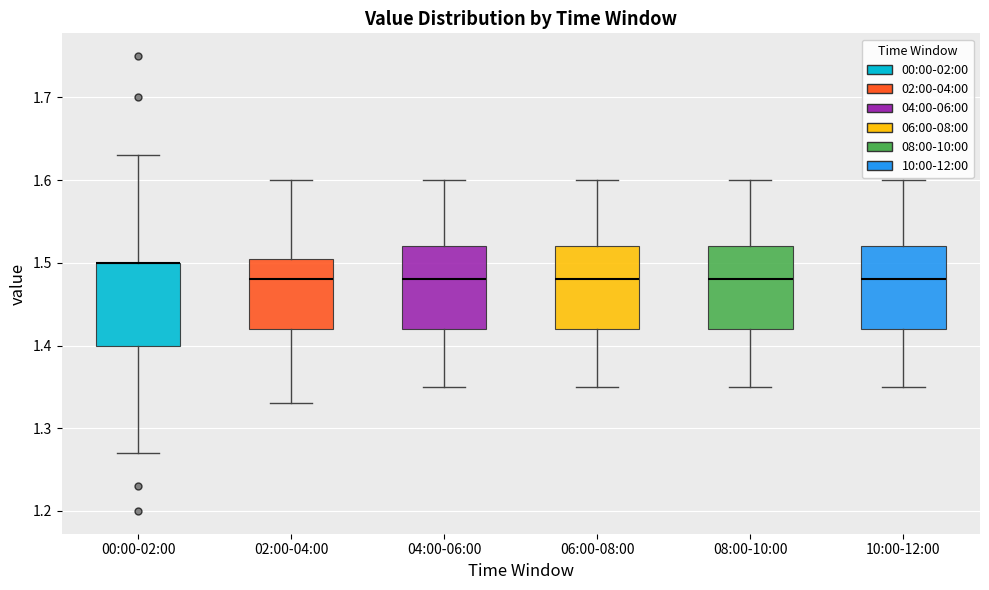

Reading left to right, read every box against the y-axis: the position of its median line, the range the box covers, and the ends of its whiskers. The values are not printed on the chart, so give them approximately, as read against the axis.

00:00-02:00: median 1.50 (drawn on the box's upper edge), box 1.40 to 1.50, whiskers 1.27 to 1.63
02:00-04:00: median 1.48, box 1.42 to 1.51, whiskers 1.33 to 1.60
04:00-06:00: median 1.48, box 1.42 to 1.52, whiskers 1.35 to 1.60
06:00-08:00: median 1.48, box 1.42 to 1.52, whiskers 1.35 to 1.60
08:00-10:00: median 1.48, box 1.42 to 1.52, whiskers 1.35 to 1.60
10:00-12:00: median 1.48, box 1.42 to 1.52, whiskers 1.35 to 1.60